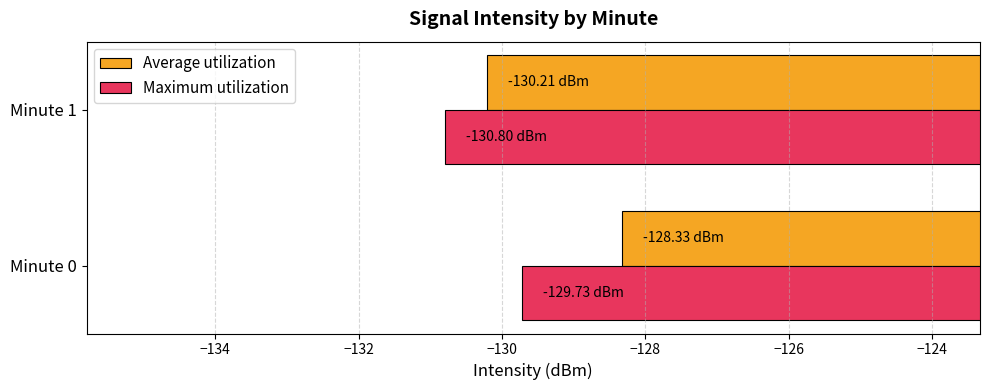

Between Minute 0 and Minute 1, which series saw the biggest shift?

Average utilization